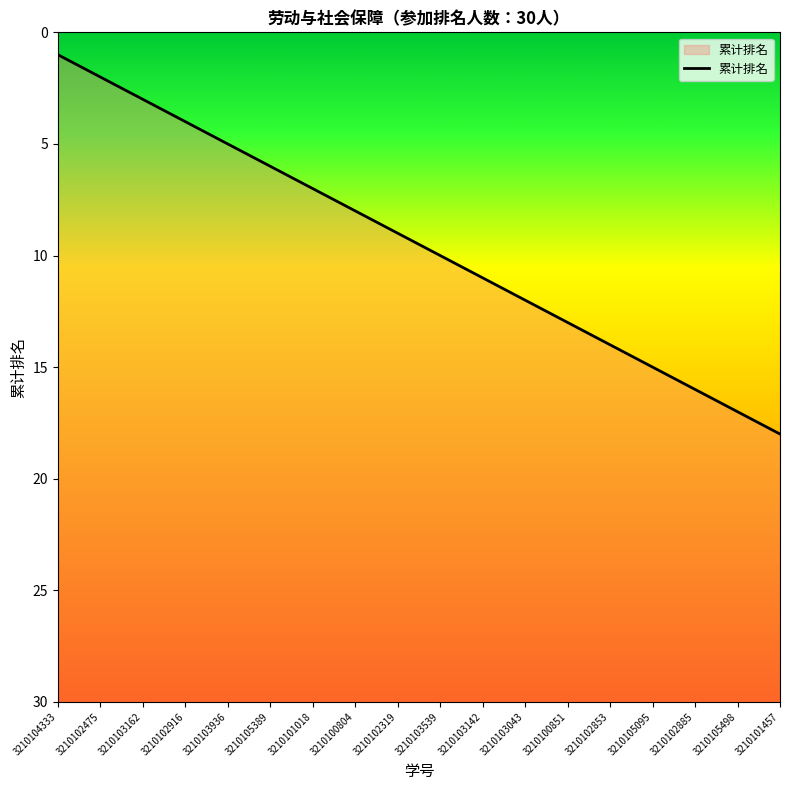

Reading left to right, transcribe all the data shown in this chart.

3210104333=1	3210102475=2	3210103162=3	3210102916=4	3210103936=5	3210105389=6	3210101018=7	3210100804=8	3210102319=9	3210103539=10	3210103142=11	3210103043=12	3210100851=13	3210102853=14	3210105095=15	3210102885=16	3210105498=17	3210101457=18